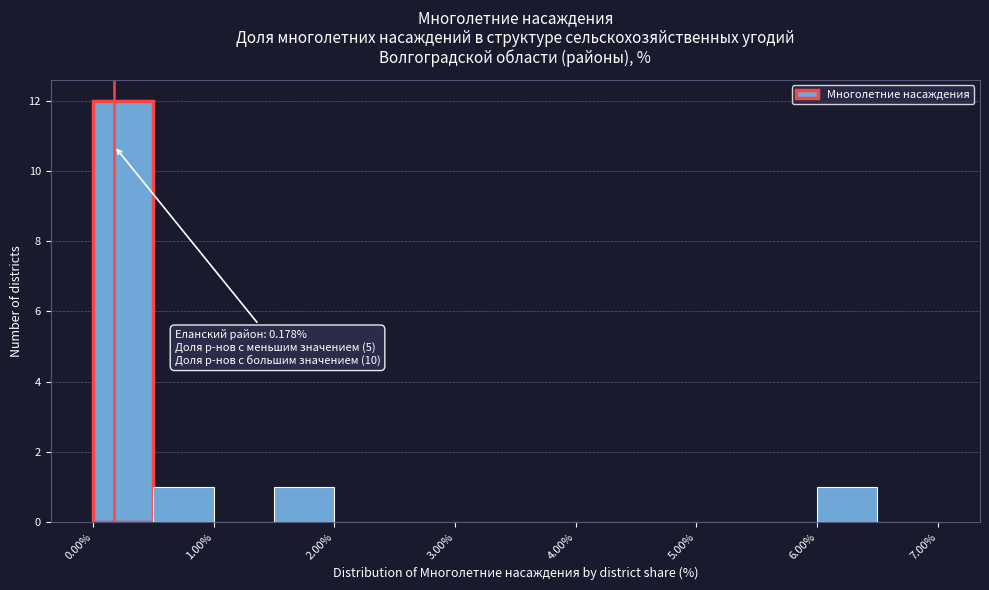

Over which range of the x-axis is the bar tallest?

0.0 to 0.5